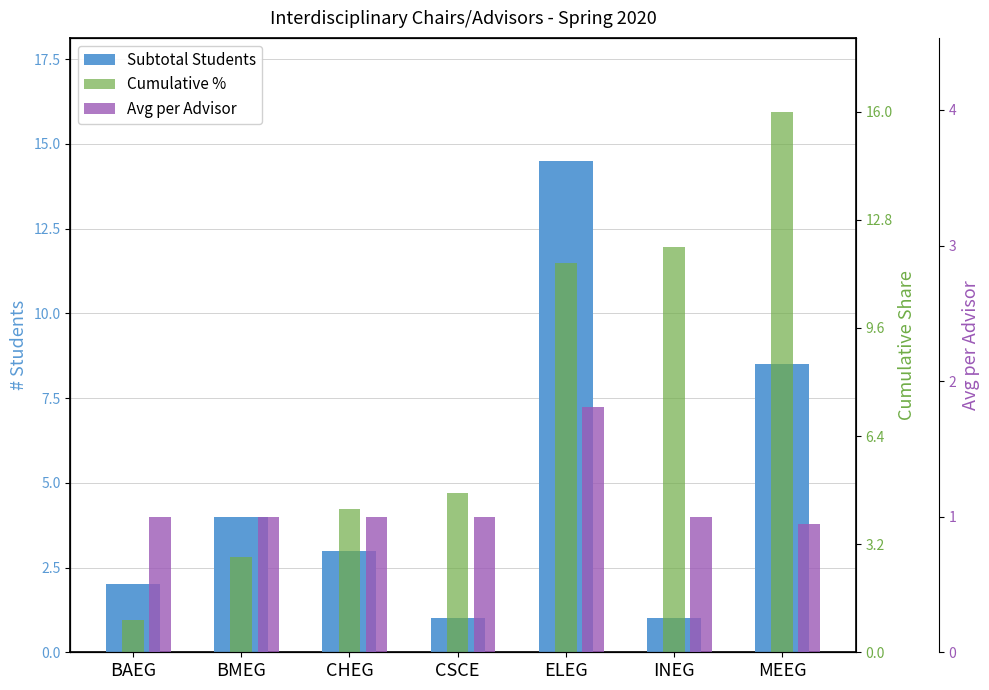

At which category is the sum across all series the highest?

ELEG